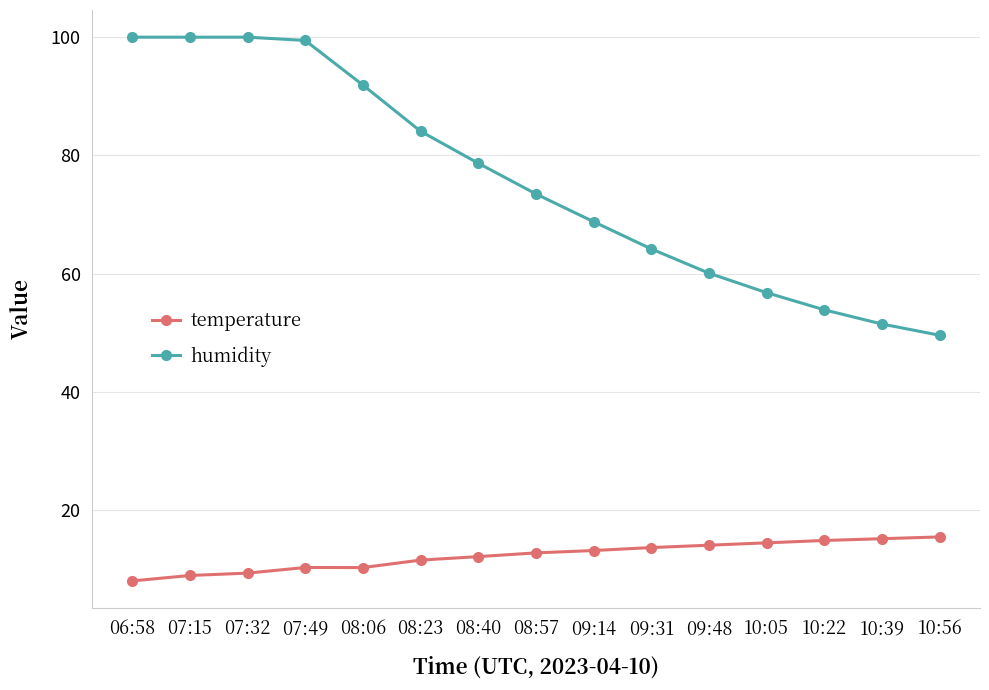

Which series has the largest total across all categories?

humidity